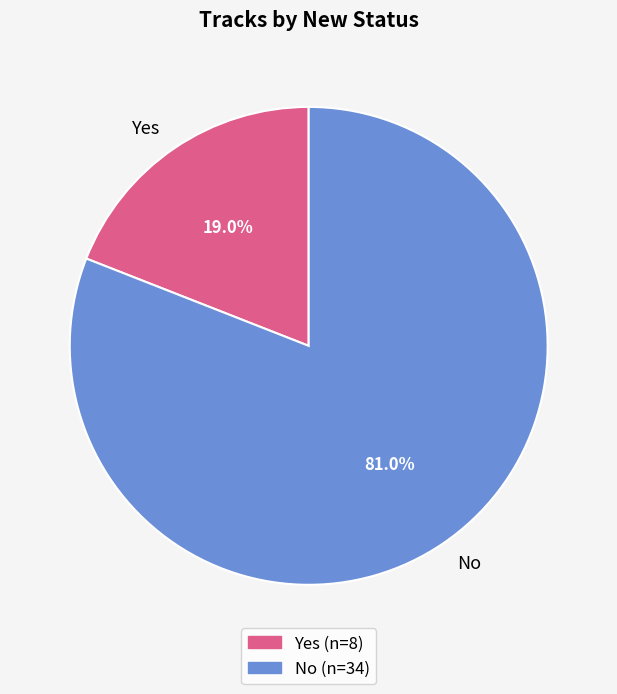

Is it true that Yes is 11% of the pie?

False